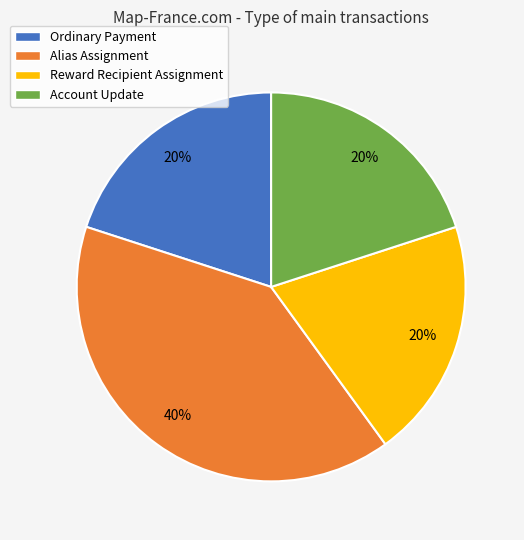

To the nearest percent, what is the average slice percentage?

25%